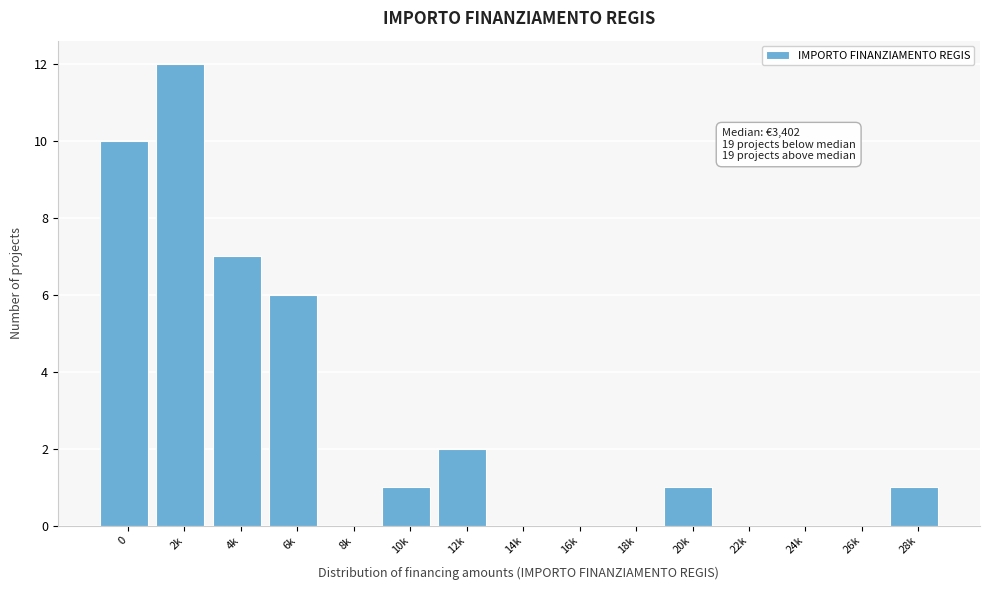

Reading right to left, transcribe all the data shown in this chart.

28k=1	26k=0	24k=0	22k=0	20k=1	18k=0	16k=0	14k=0	12k=2	10k=1	8k=0	6k=6	4k=7	2k=12	0=10